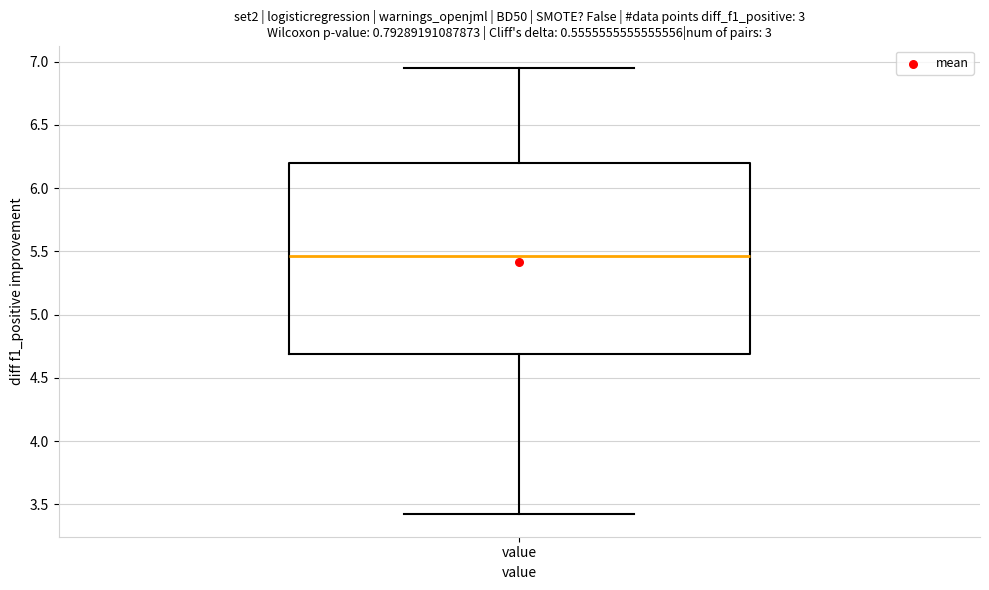

Transcribe this box plot: give where the median line is, the range the box spans, and where the two whiskers end, as read against the y-axis. The values are not printed on the chart, so give them approximately, as read against the axis.

median 5.45, box 4.70 to 6.20, whiskers 3.40 to 6.95